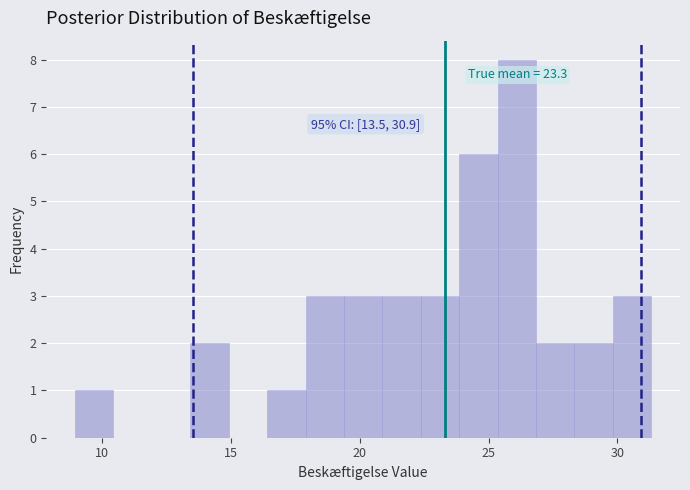

Read against the x-axis, roughly where is the centre of the tallest bar?

26.0